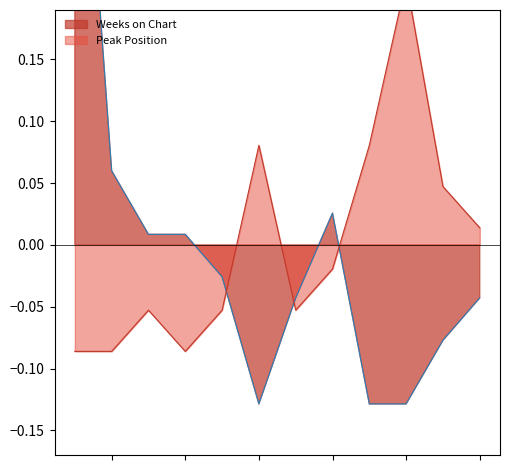

Rank the series by their average value, from highest to lowest.

Weeks on Chart, Peak Position